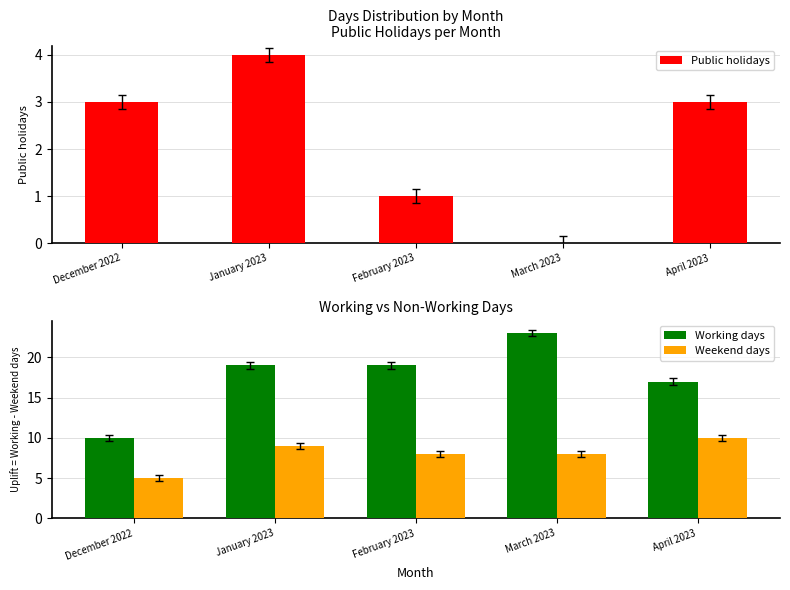

Where is Weekend days nearest to the value 7?

February 2023